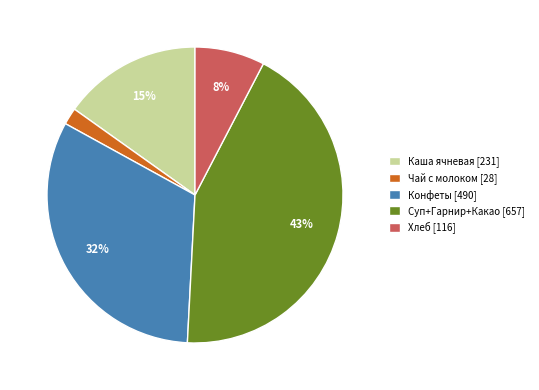

Is it true that Конфеты [490] is 32% of the pie?

True